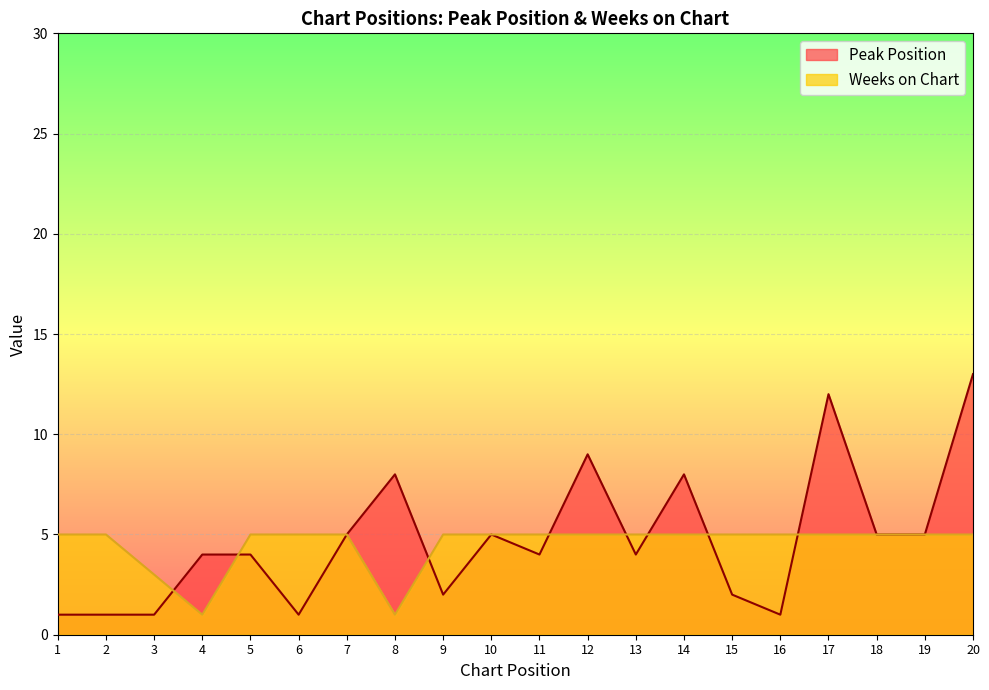

What is the value of the Weeks on Chart point at the 10th from the left?

5